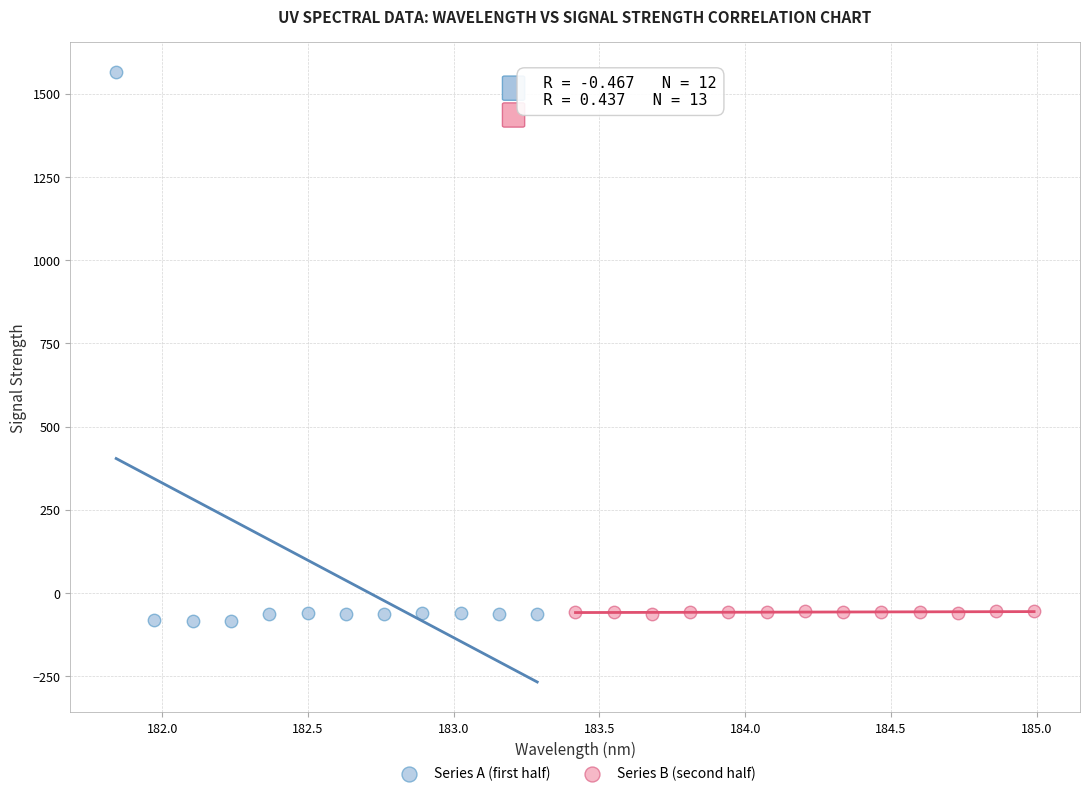

What are all the series names shown in the legend?

Series A (first half), Series B (second half)